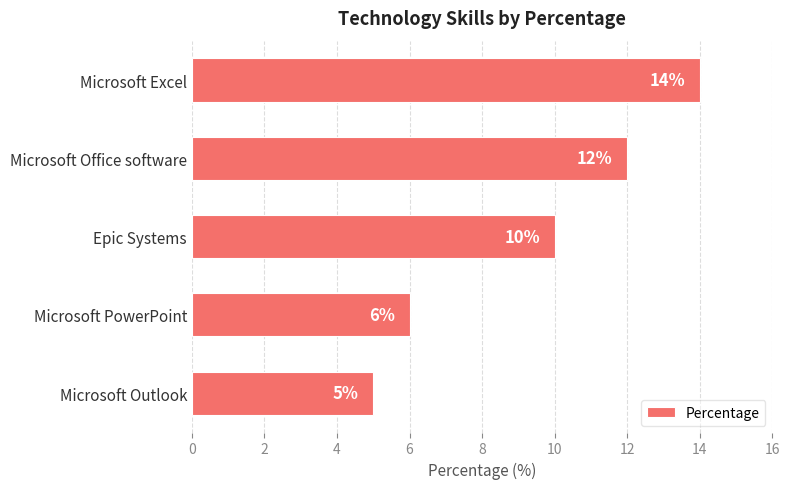

Rank the categories by value from lowest to highest.

Microsoft Outlook, Microsoft PowerPoint, Epic Systems, Microsoft Office software, Microsoft Excel